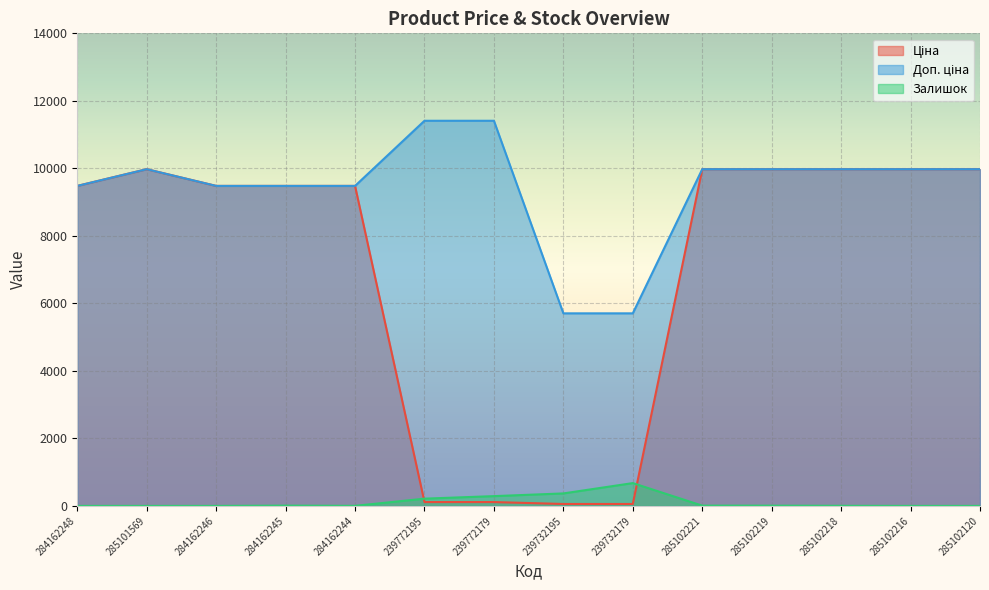

How many series are shown in this chart?

3